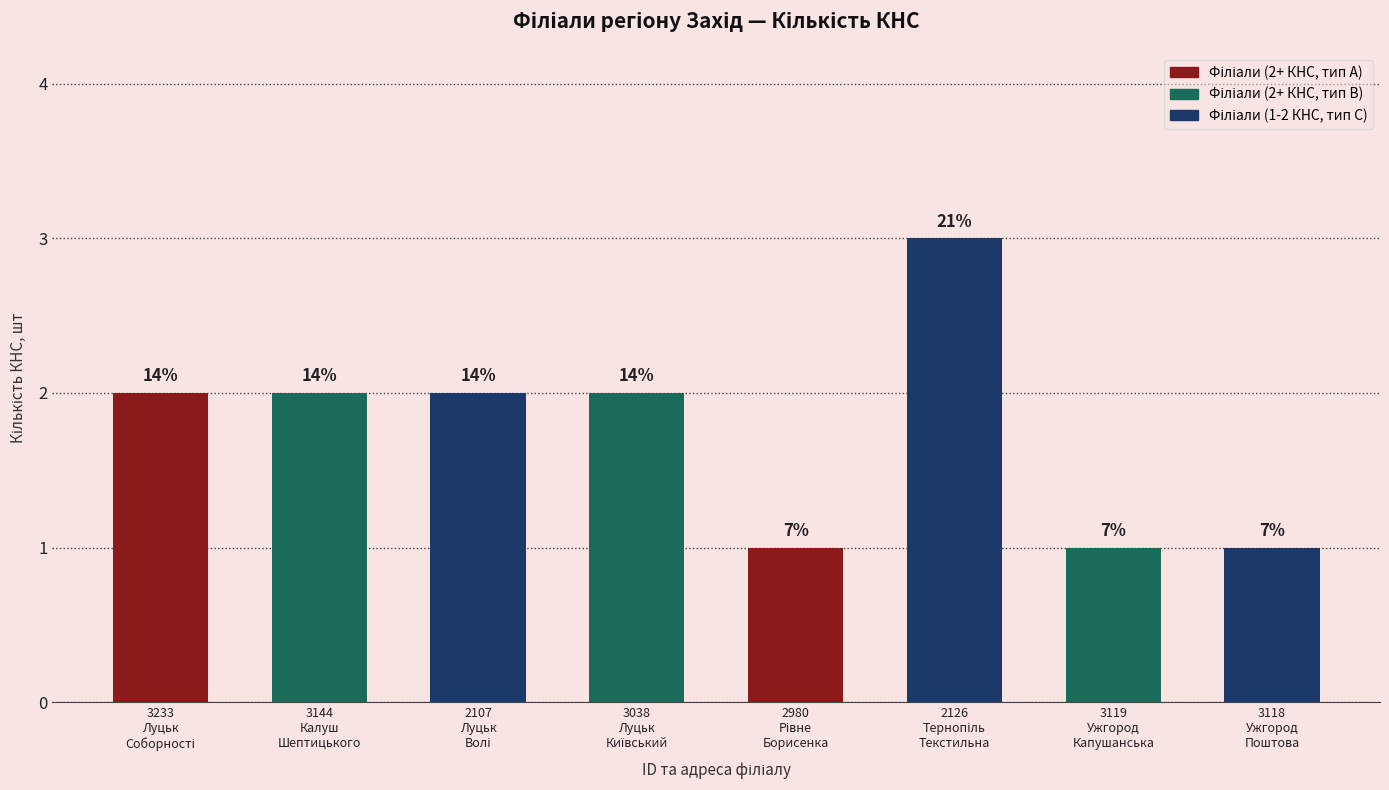

What is the value of the 4th bar from the left?

2